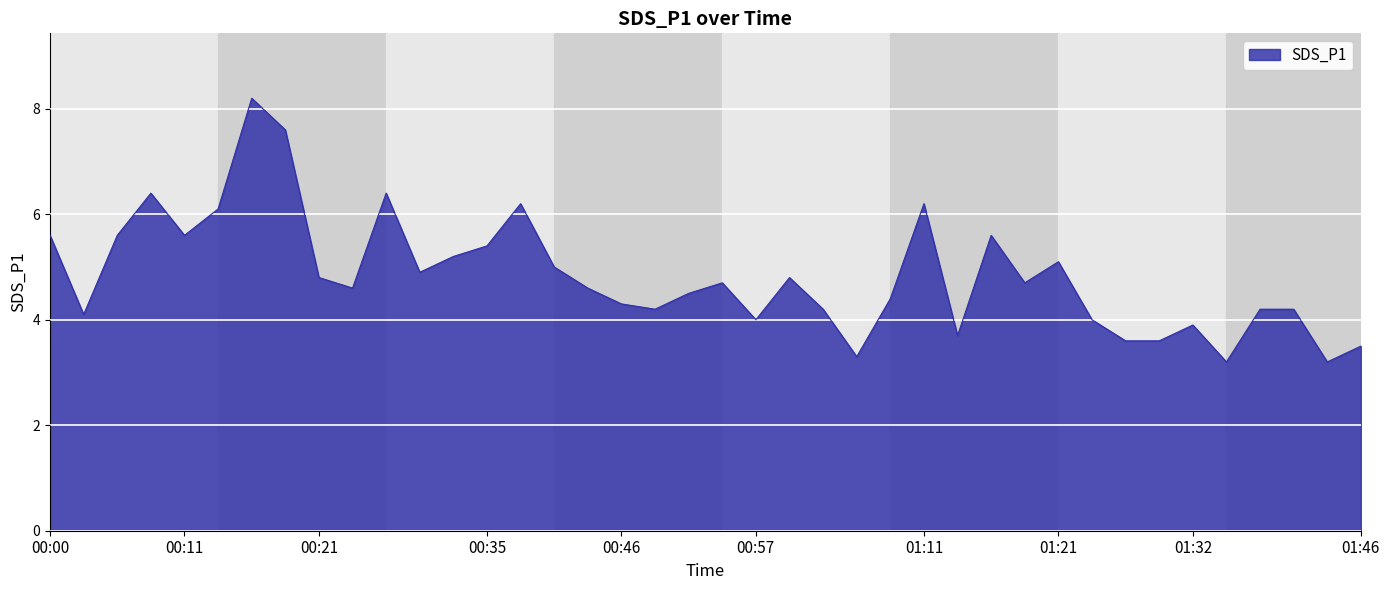

What is the average value?

4.8